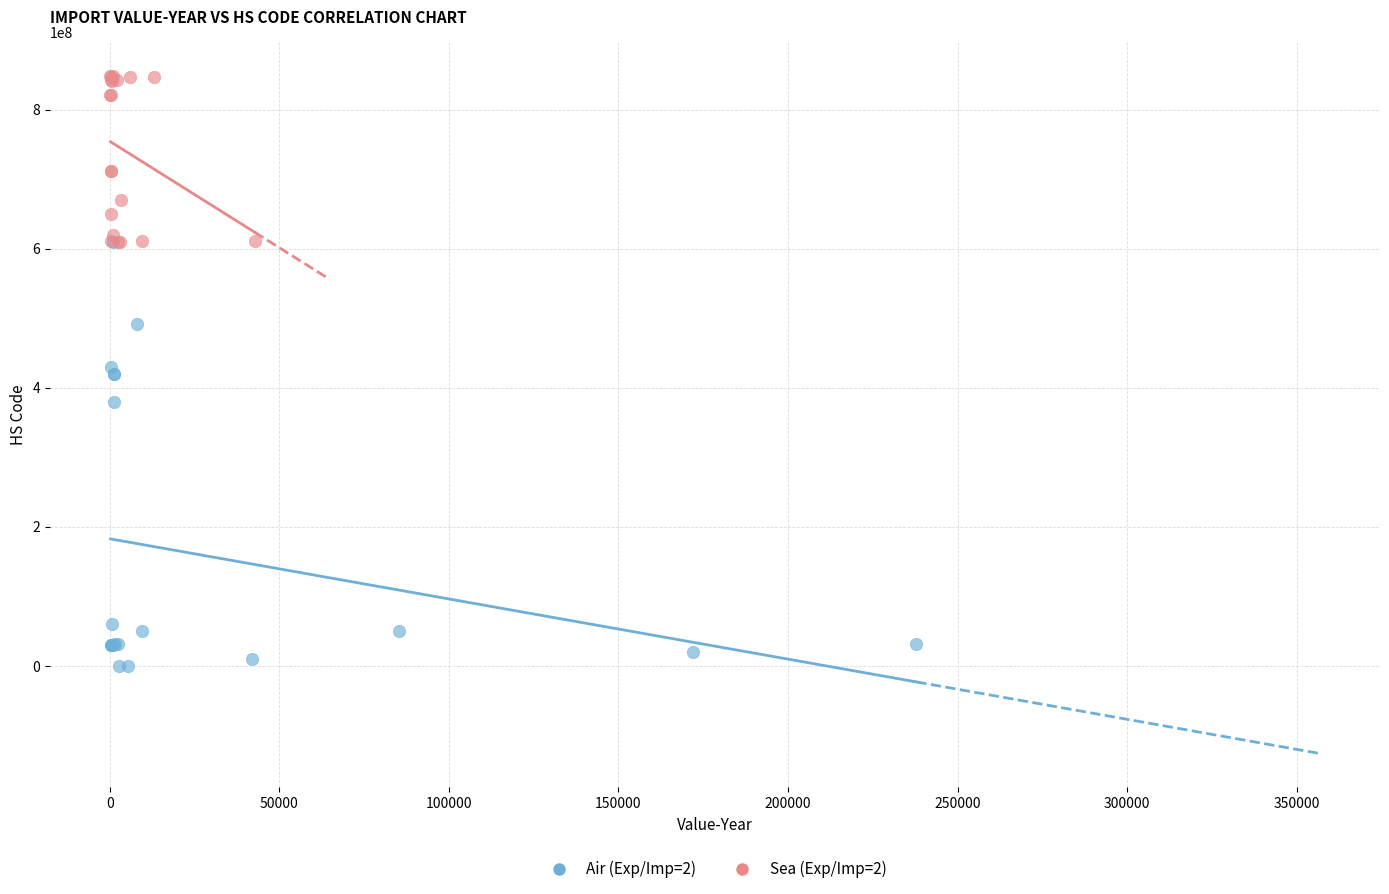

Which series contains the lowest Y value?

Air (Exp/Imp=2)